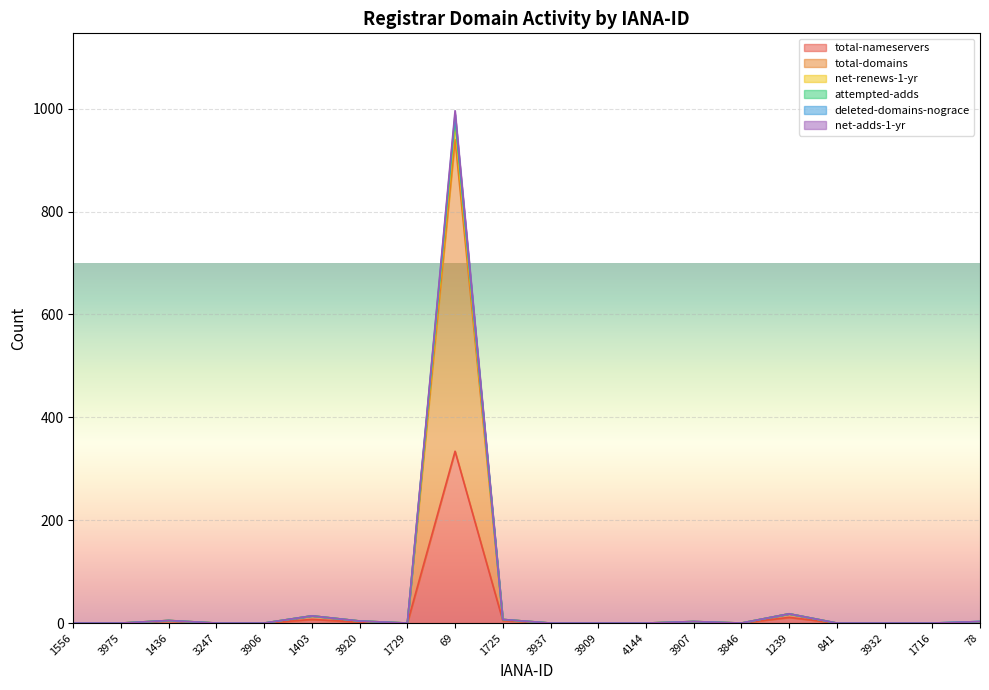

Is it true that total-nameservers equals 0 at 3247?

True